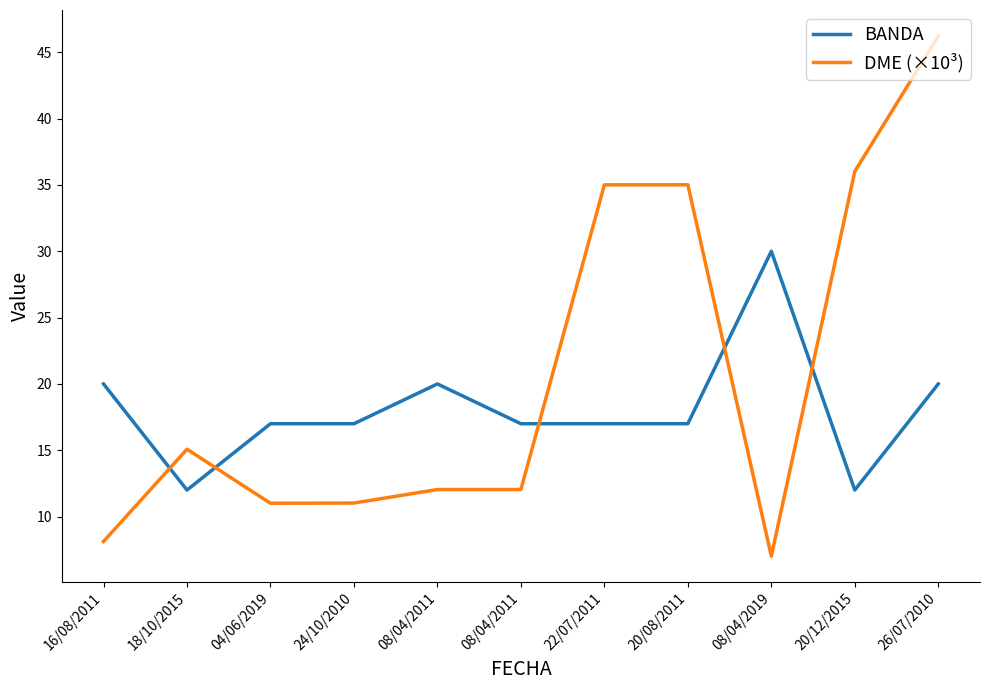

What is the sum of all DME (×10³) values?

228.6